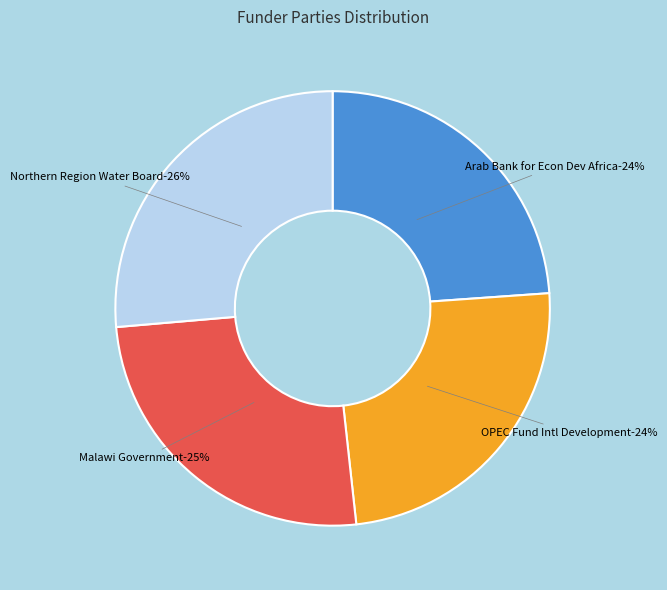

What percentage is the The OPEC Fund for International Development slice, to the nearest percent?

24%